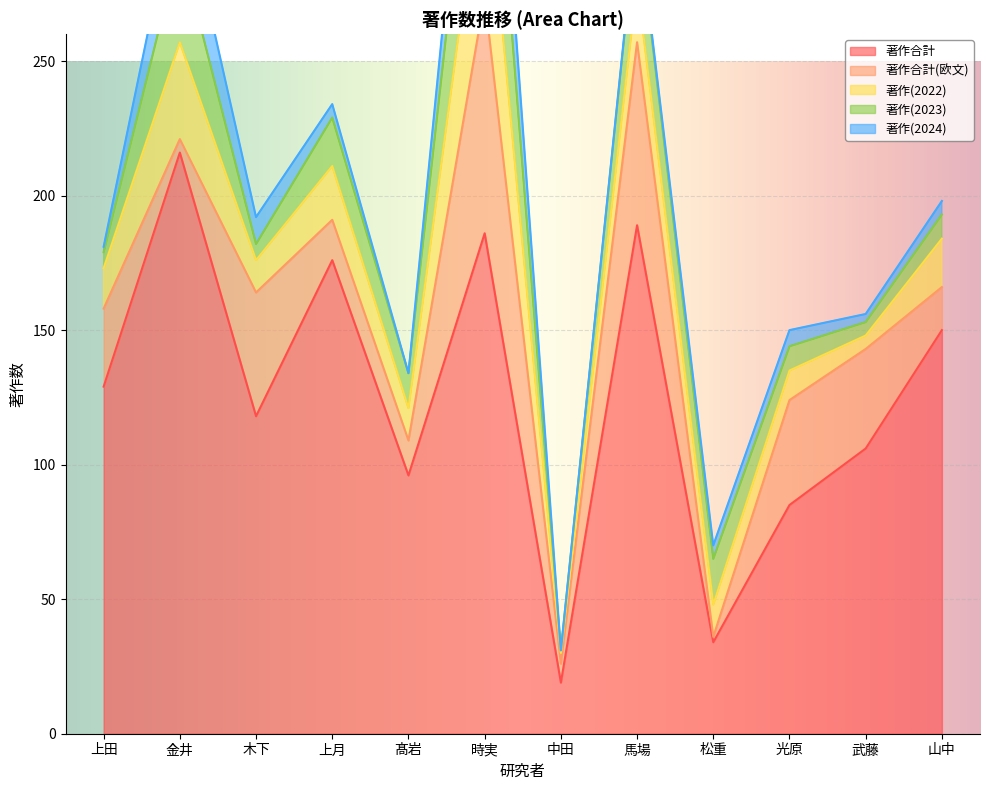

What is the sum of the 著作(2024) values at 武藤 and 上月?

8